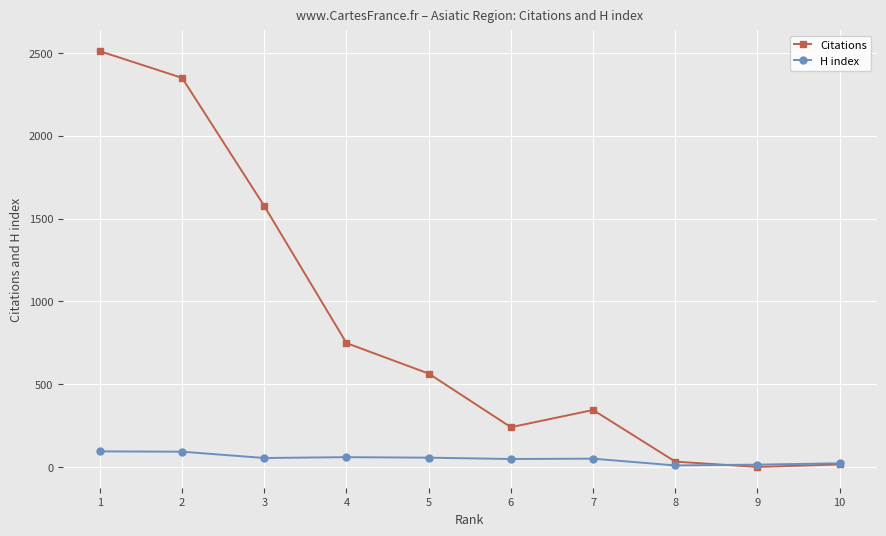

What is the greatest value displayed?

2511